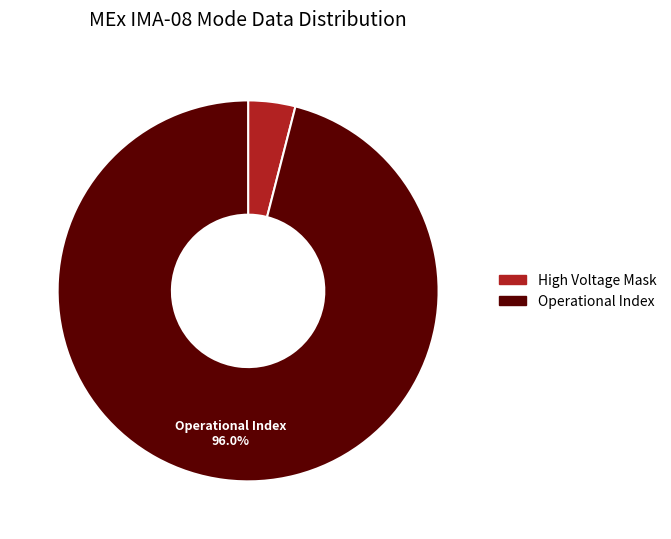

Do Operational Index and High Voltage Mask together represent more than half of the pie?

Yes